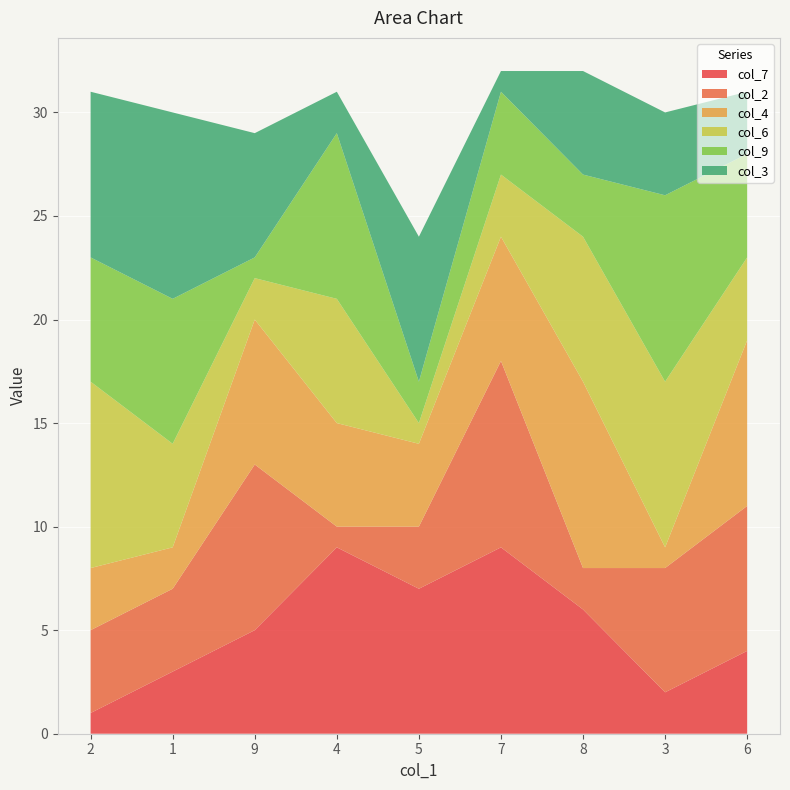

Reading left to right, transcribe all the data shown in this chart.

col_7: 2=1	1=3	9=5	4=9	5=7	7=9	8=6	3=2	6=4
col_2: 2=4	1=4	9=8	4=1	5=3	7=9	8=2	3=6	6=7
col_4: 2=3	1=2	9=7	4=5	5=4	7=6	8=9	3=1	6=8
col_6: 2=9	1=5	9=2	4=6	5=1	7=3	8=7	3=8	6=4
col_9: 2=6	1=7	9=1	4=8	5=2	7=4	8=3	3=9	6=5
col_3: 2=8	1=9	9=6	4=2	5=7	7=1	8=5	3=4	6=3